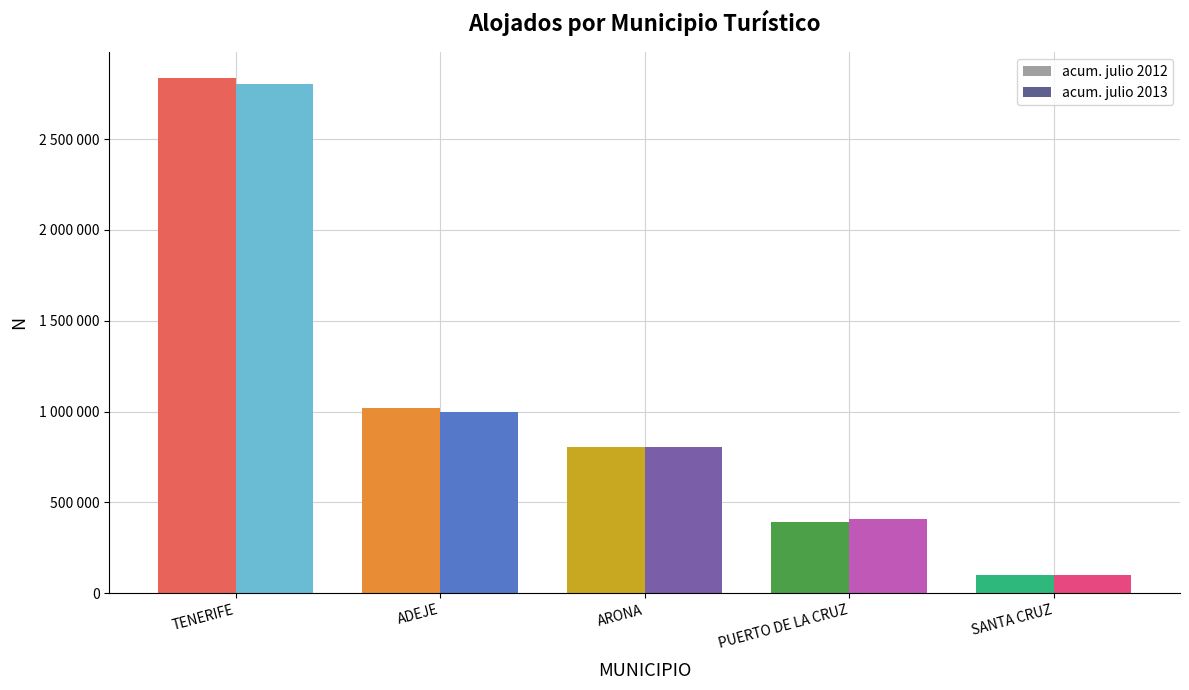

What is the label of the 5th bar from the right?

TENERIFE